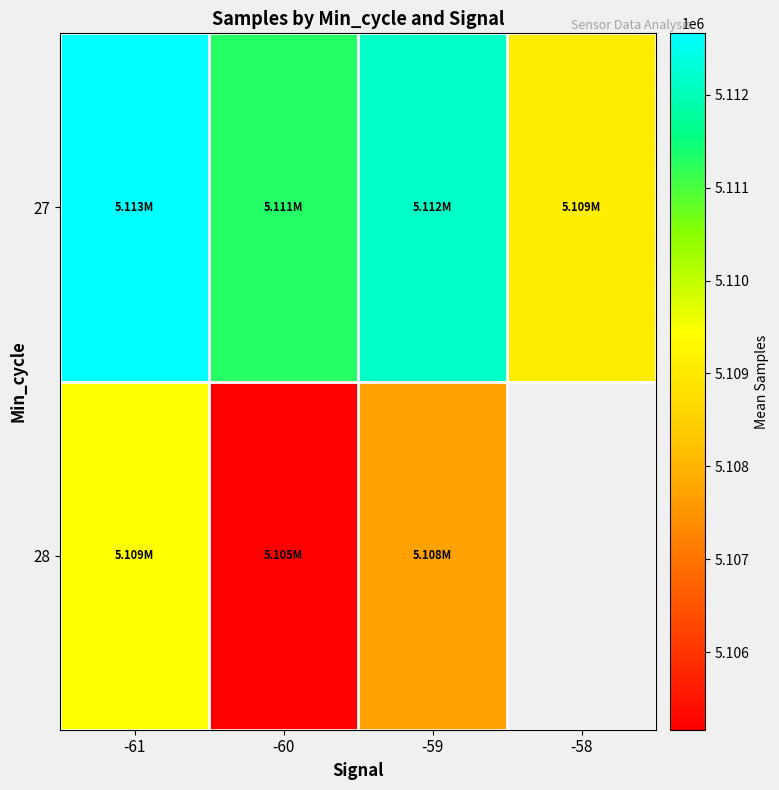

Which category has the lowest value across all series?

-60